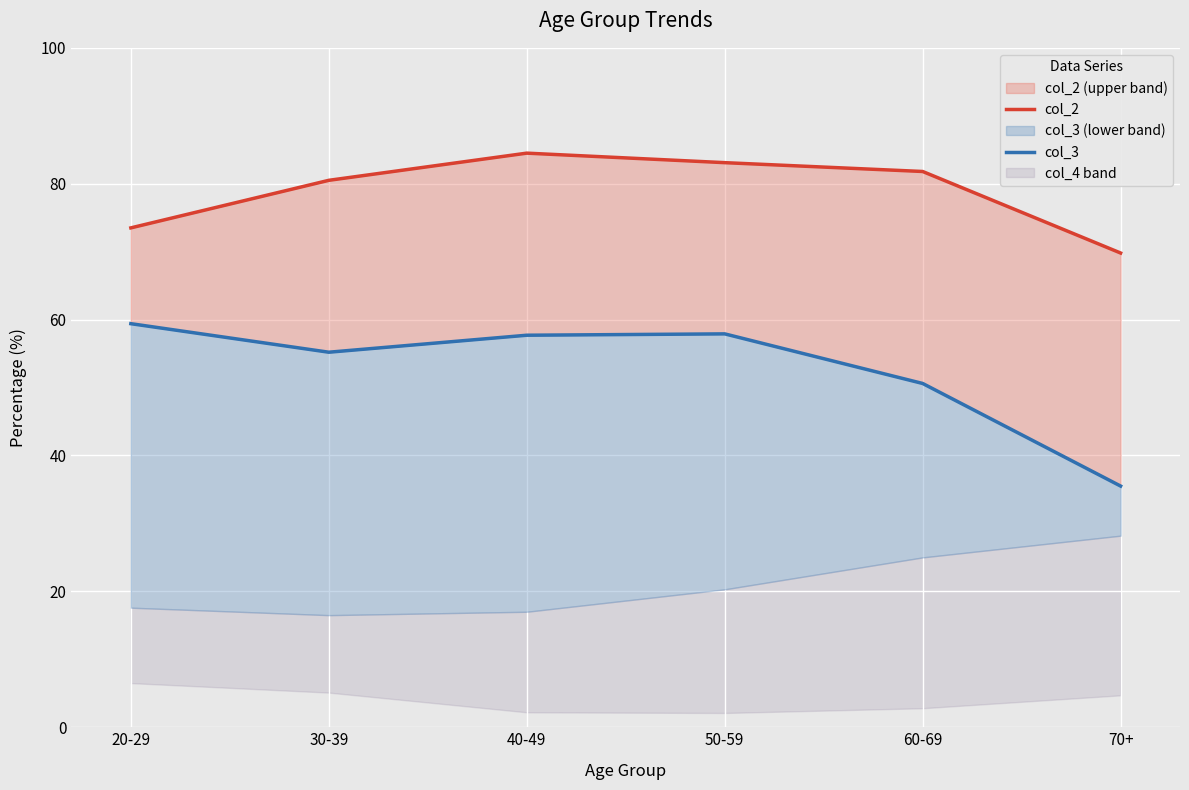

Where is col_3 nearest to the value 47?

60-69